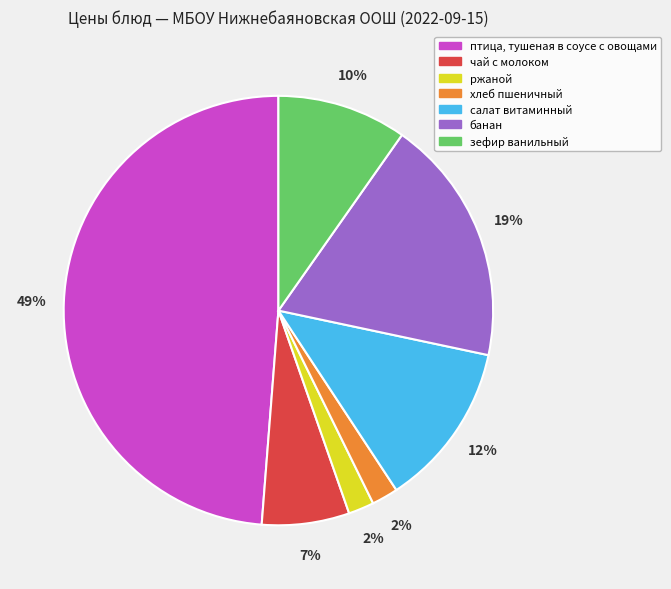

To the nearest percent, what is the difference between the largest and smallest slice percentages?

47%